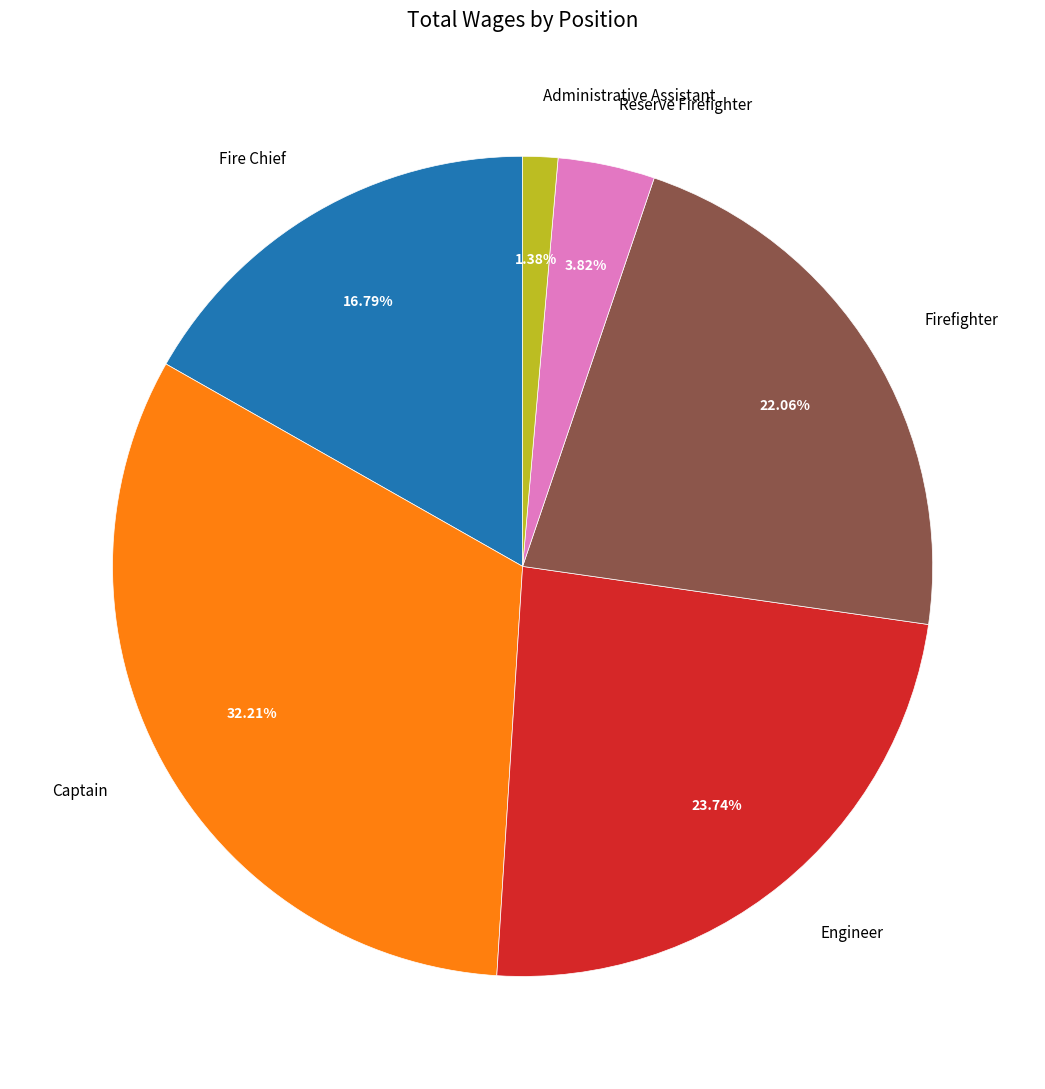

Rank the categories by value from lowest to highest.

Administrative Assistant, Reserve Firefighter, Fire Chief, Firefighter, Engineer, Captain